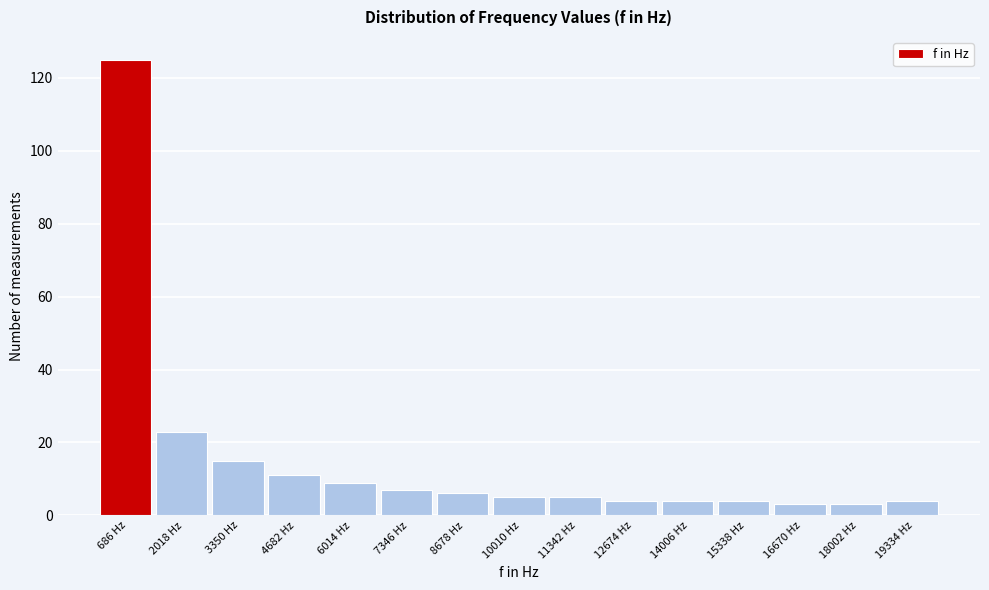

Reading left to right, list every bar in this chart as the range it spans on the x-axis followed by its height. Neither the bar edges nor the heights are printed on the chart, so give them approximately, as read against the axes.

0 to 1400: 126
1400 to 2600: 24
2600 to 4000: 16
4000 to 5400: 12
5400 to 6600: 10
6600 to 8000: 8
8000 to 9400: 6
9400 to 10600: 6
10600 to 12000: 6
12000 to 13400: 4
13400 to 14600: 4
14600 to 16000: 4
16000 to 17400: 4
17400 to 18600: 4
18600 to 20000: 4